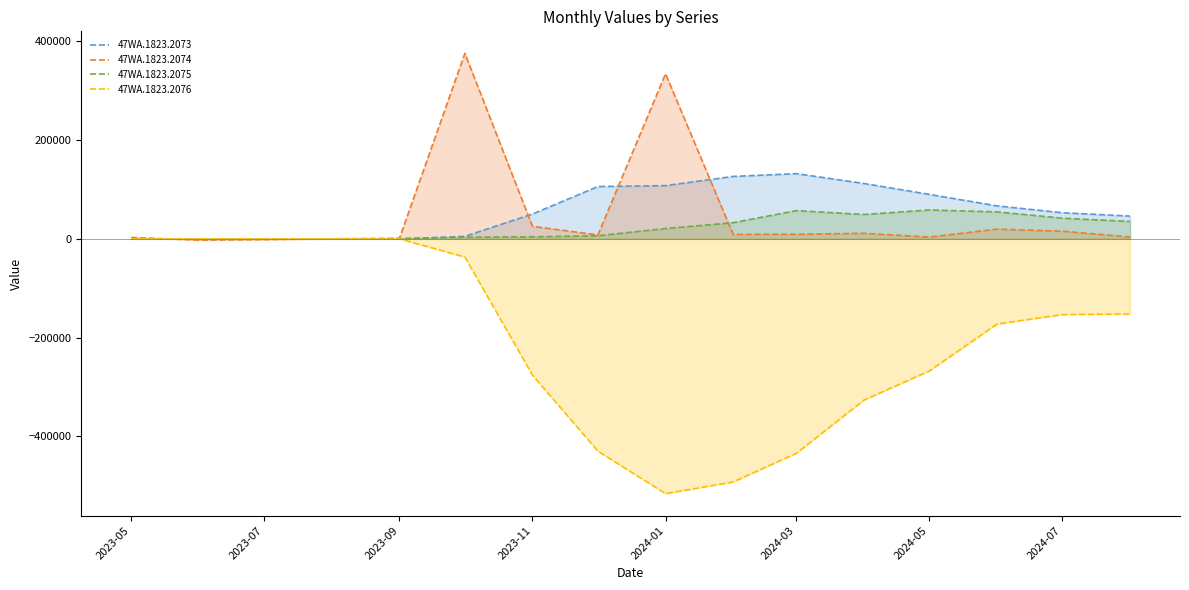

What is the sum of all 47WA.1823.2073 values?

895946.5